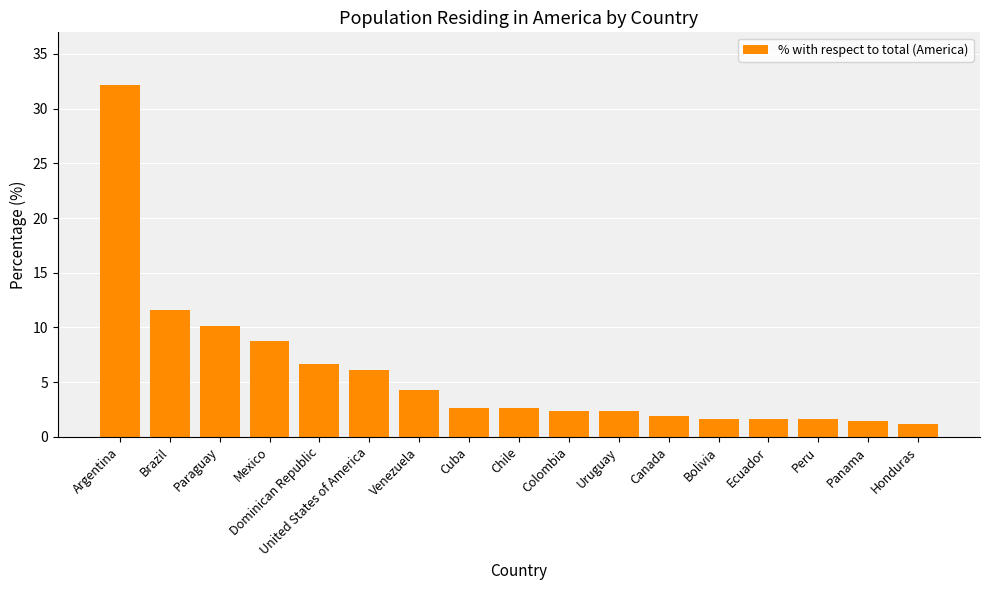

What is the minimum value shown in the chart?

1.2